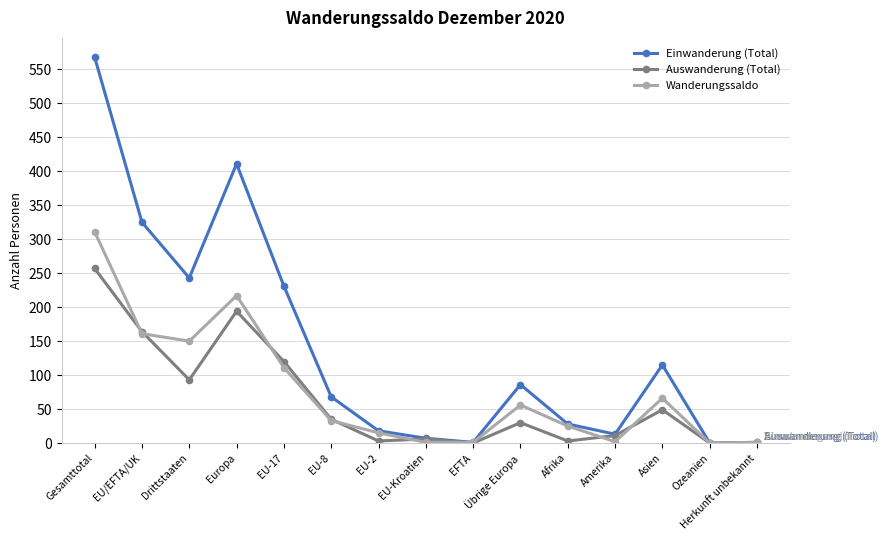

What is the label of the 5th point from the left?

EU-17